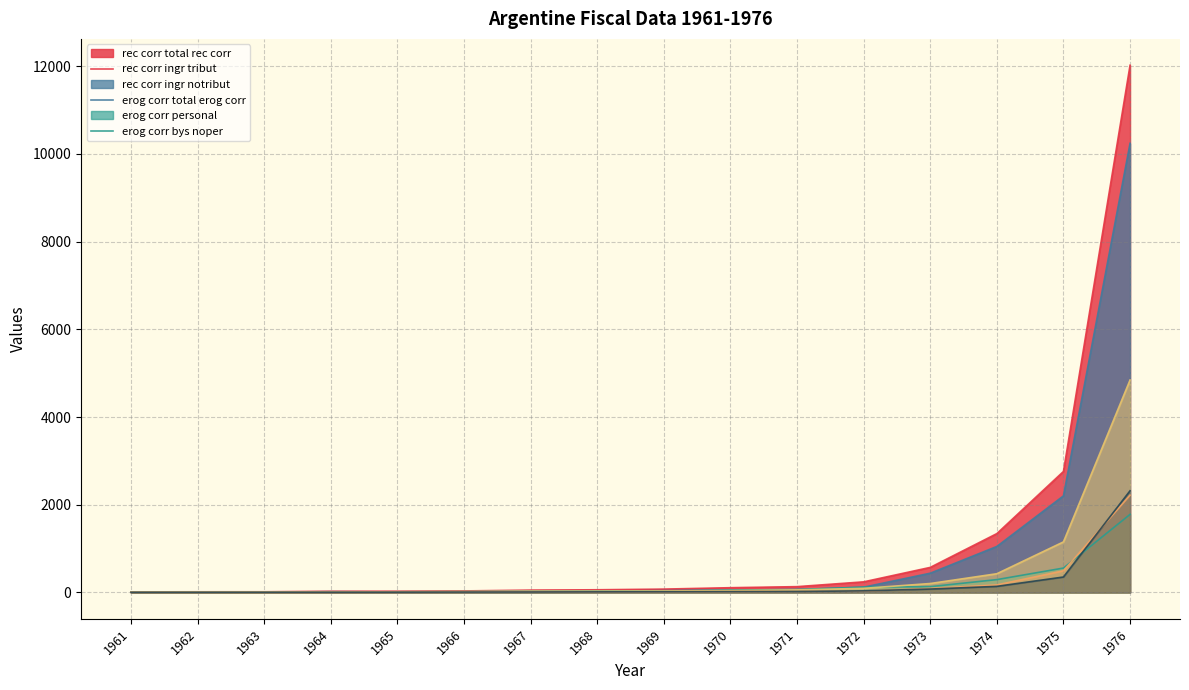

Rank the categories by rec_corr_ingr_notribut value from highest to lowest.

1976, 1975, 1974, 1973, 1972, 1971, 1970, 1969, 1968, 1967, 1966, 1965, 1964, 1962, 1961, 1963